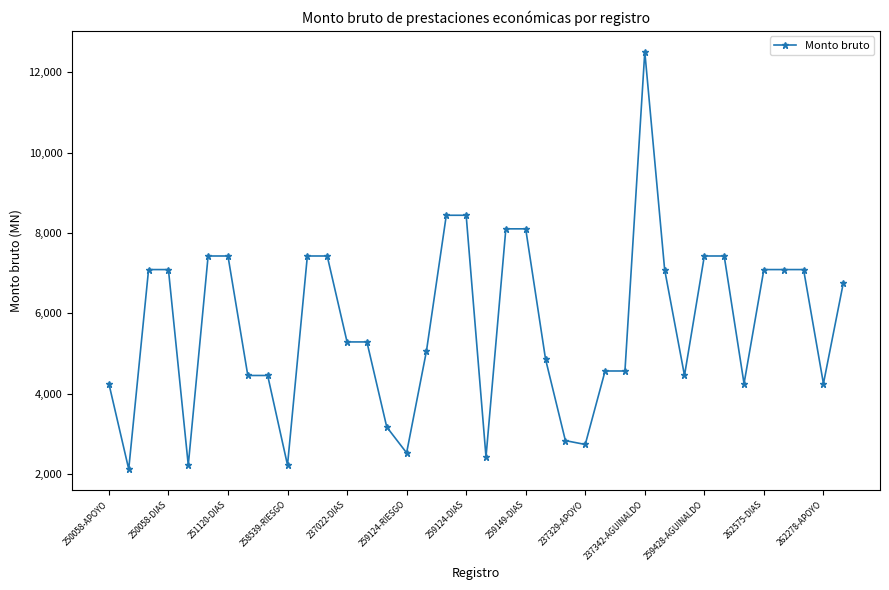

What is the sum of all values?

215532.4